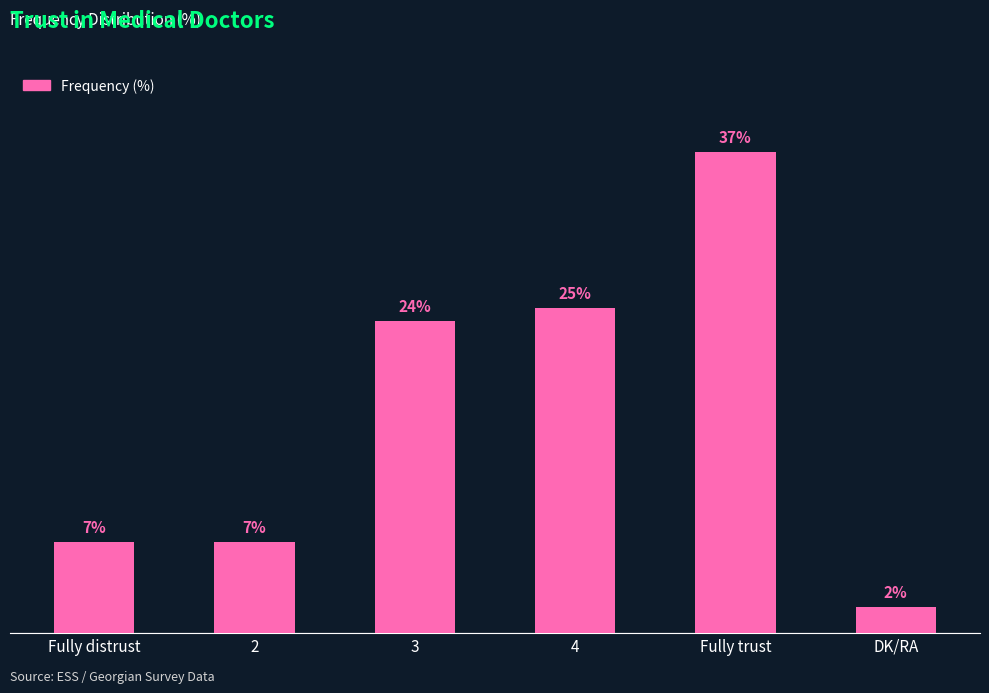

What is the difference between the maximum and minimum values?

35